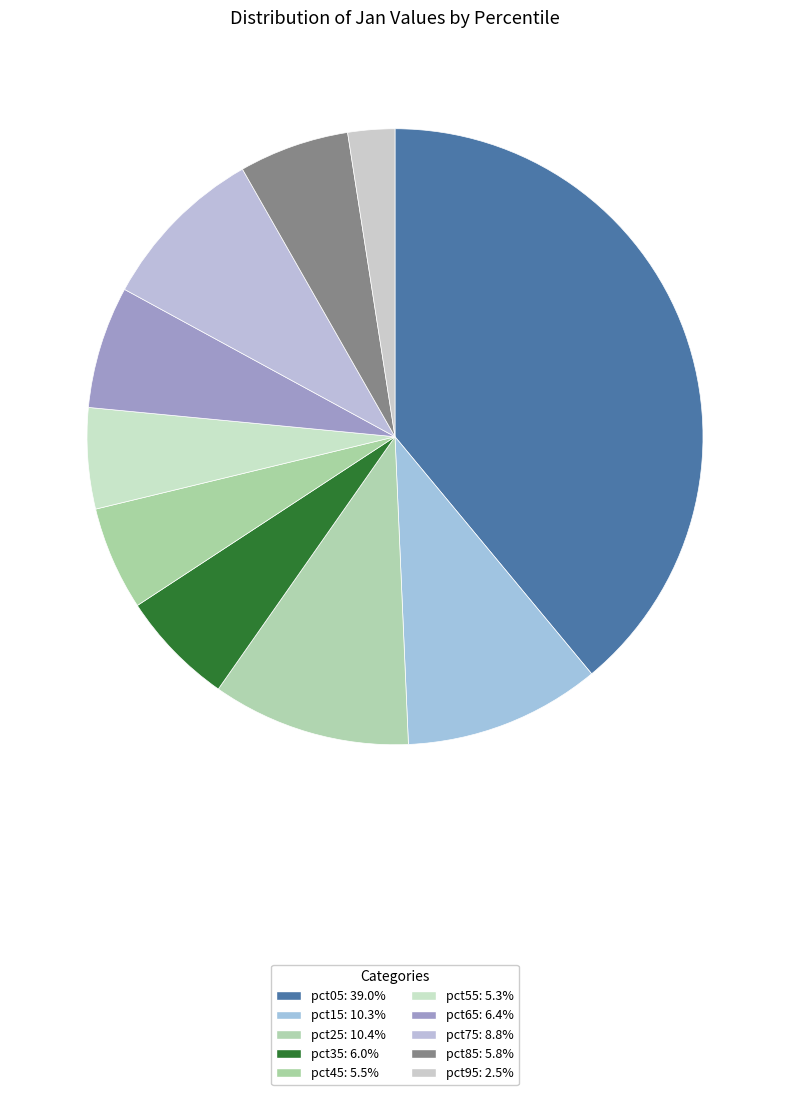

What percentage is the pct25 slice, to the nearest percent?

10%